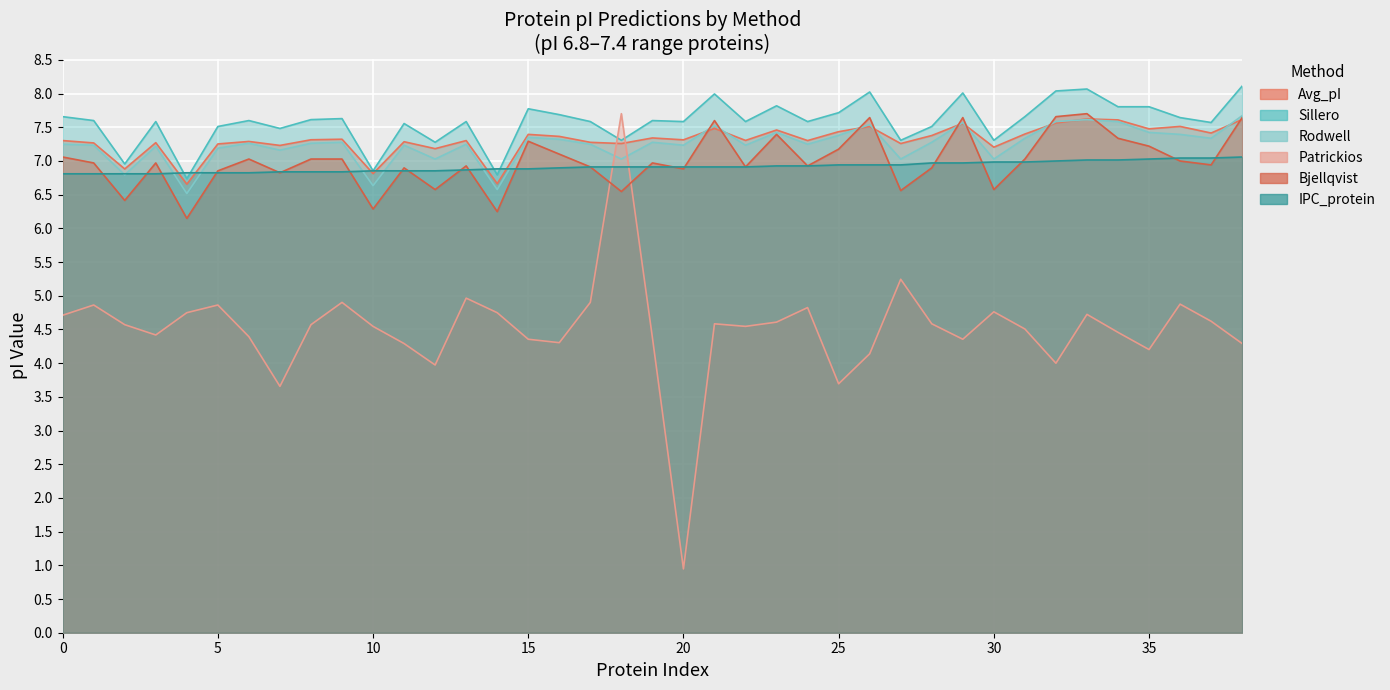

What is the value of the Bjellqvist point at the 29th from the left?

6.9